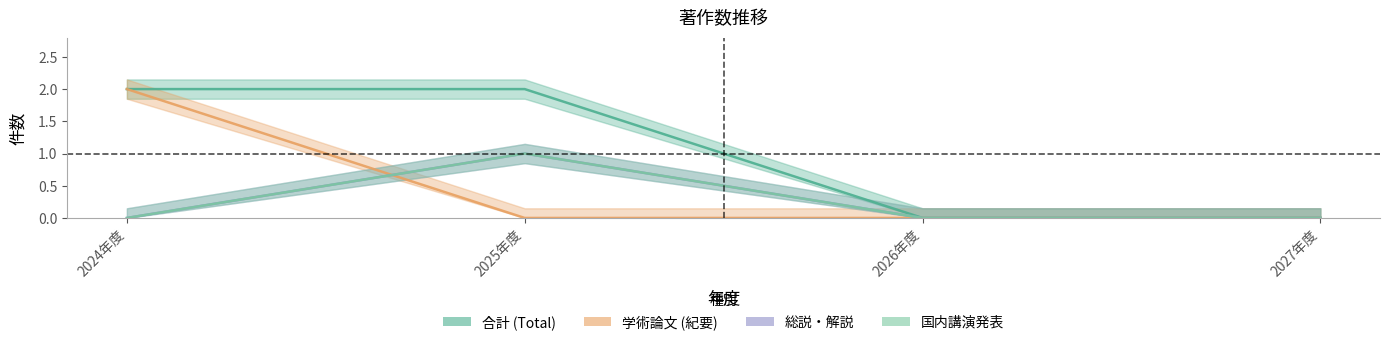

Which series changed the most between 2024年度 and 2026年度?

合計